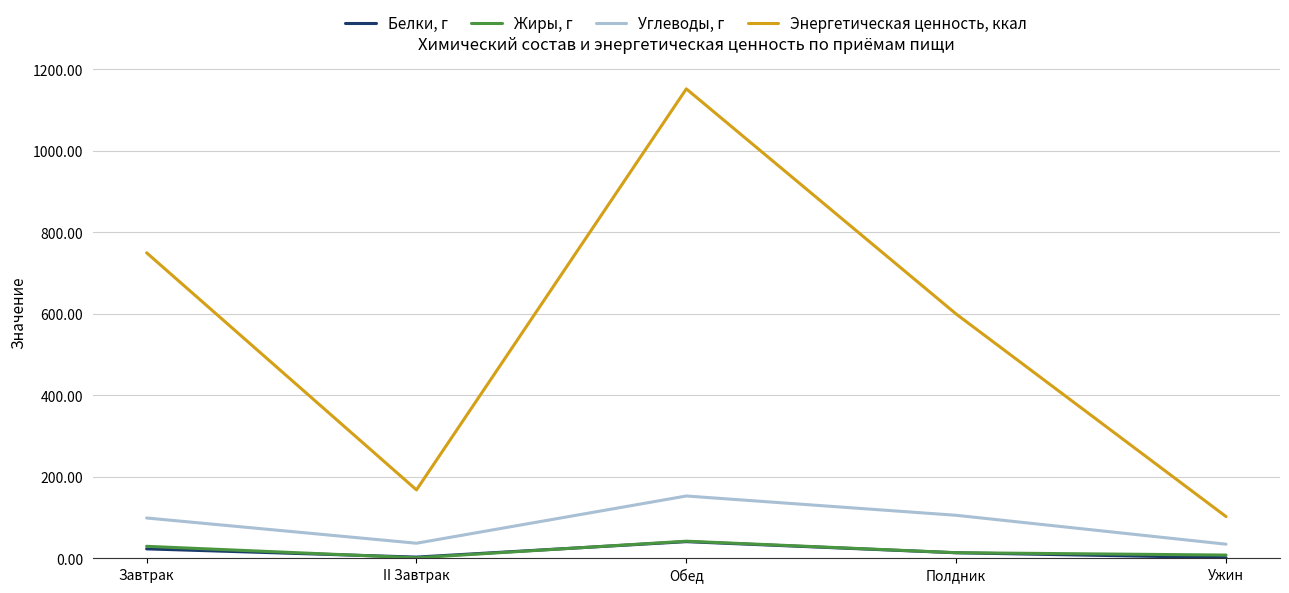

The Энергетическая ценность, ккал series shows 599.4 at Полдник. True or false?

True